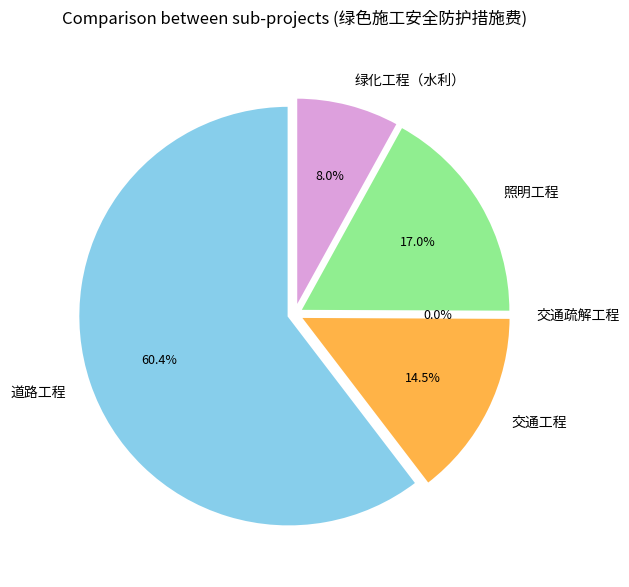

True or false: 照明工程 accounts for 10% of the total.

False